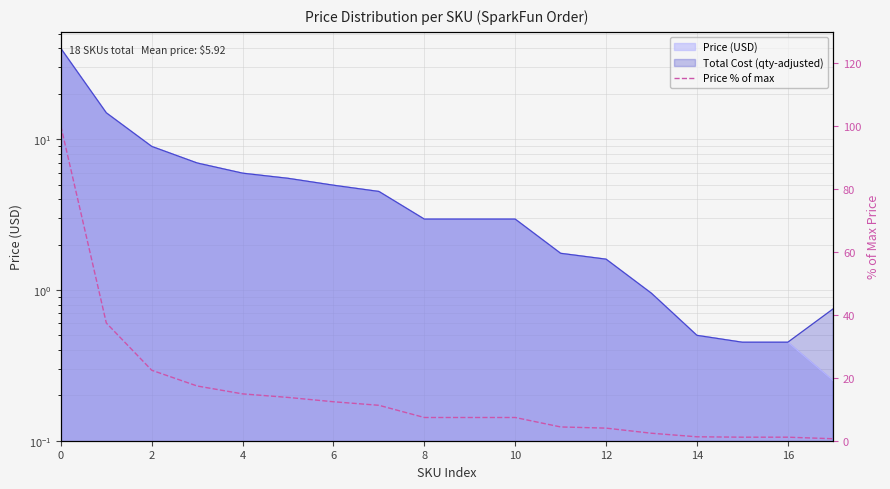

How many lines are shown in the chart?

1